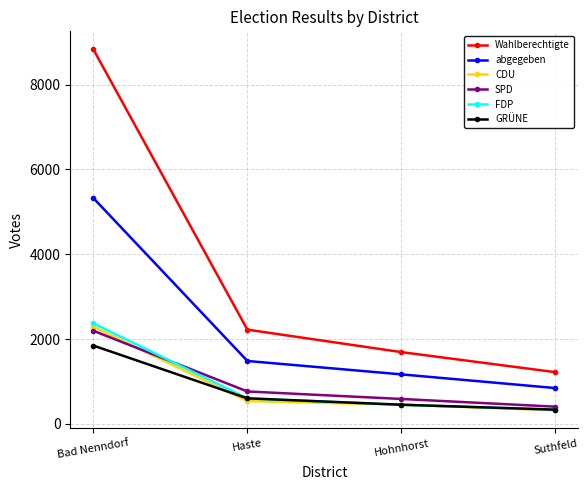

What is the maximum value shown in the chart?

8833